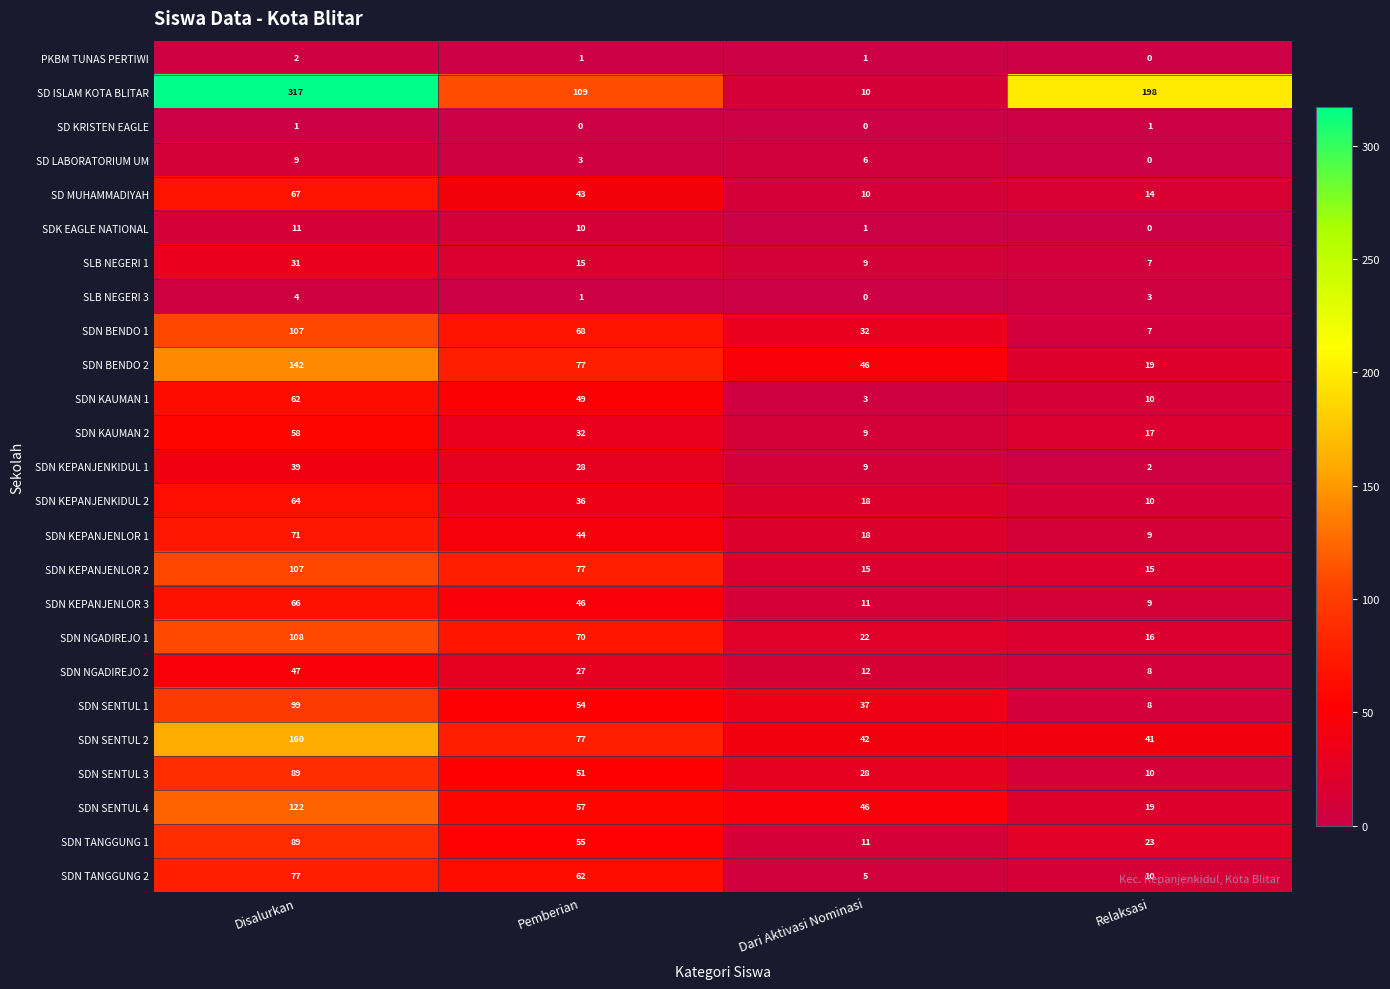

Which series has the largest total across all categories?

SD ISLAM KOTA BLITAR